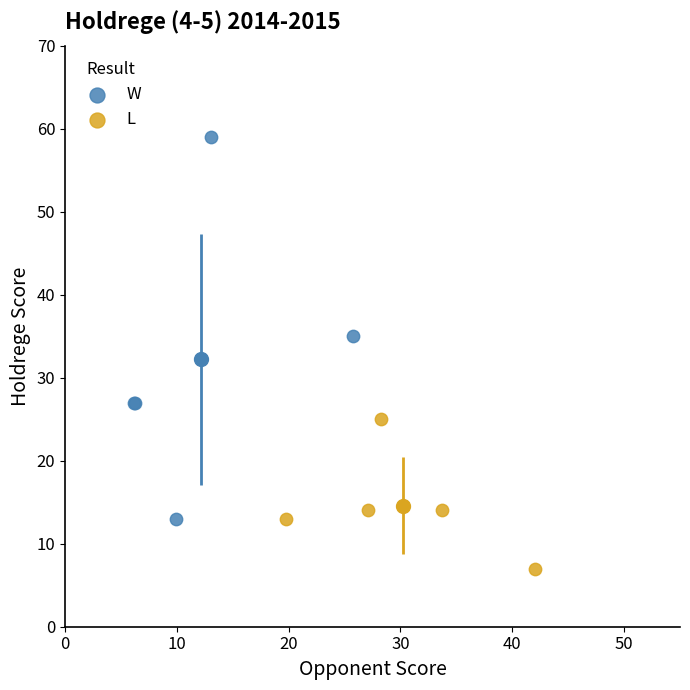

Which series contains the highest Y value?

W